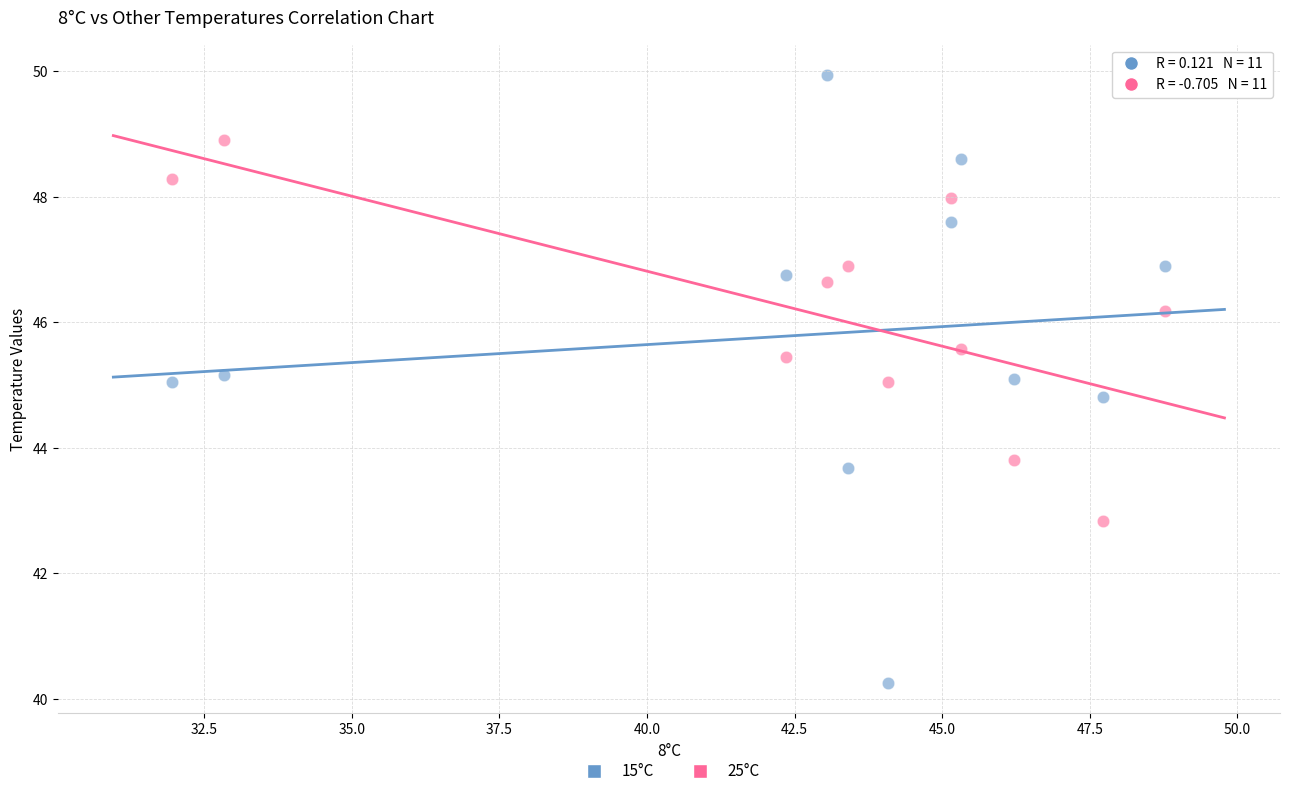

Which series reaches the maximum Y coordinate?

15°C